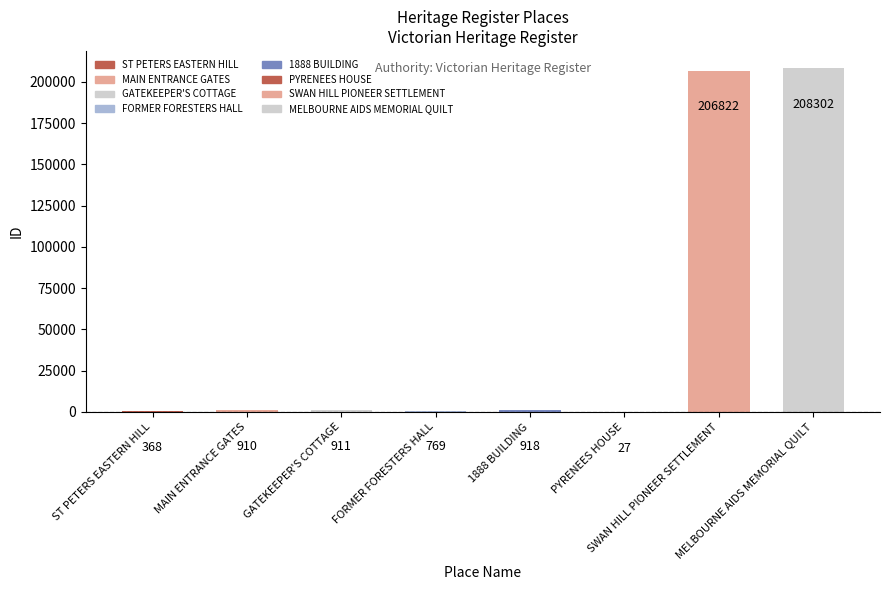

What is the maximum value shown in the chart?

208302